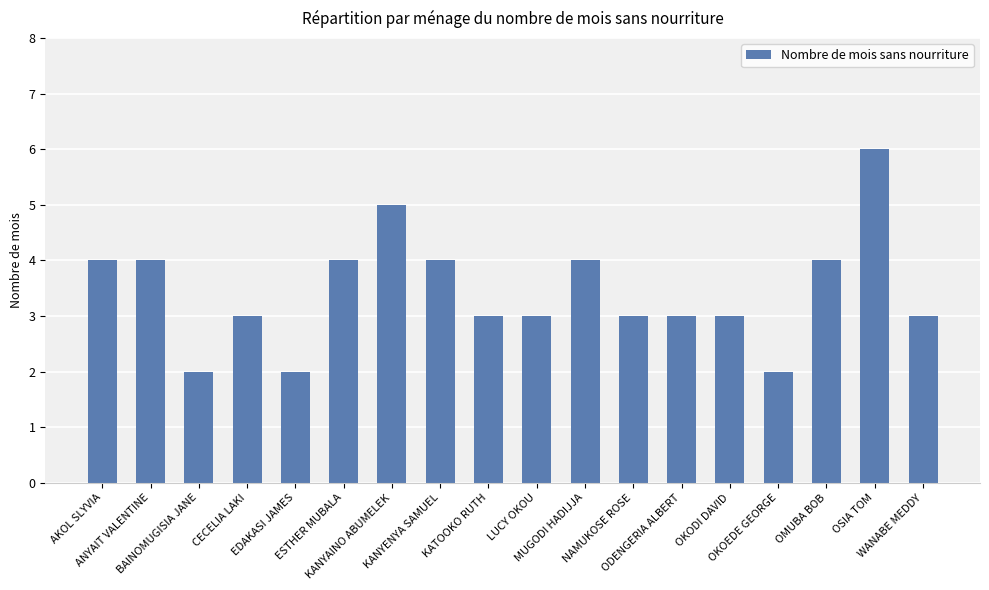

What position from the left is KANYENYA SAMUEL?

8